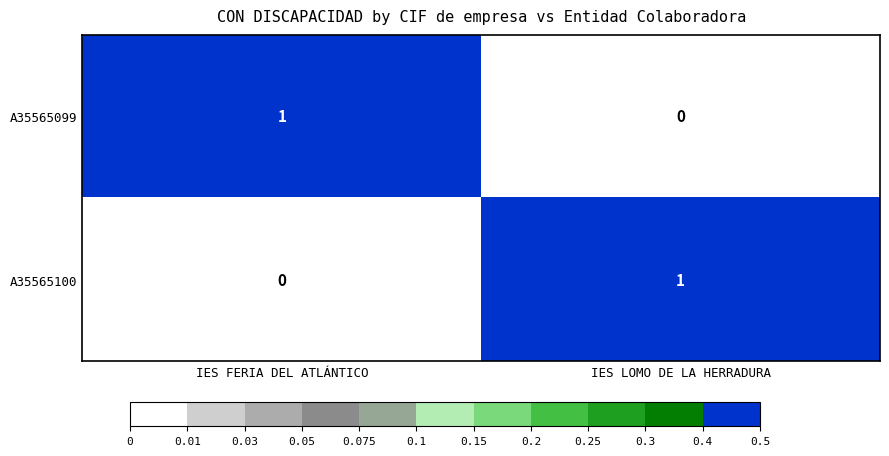

At which label does A35565099 reach its minimum?

IES LOMO DE LA HERRADURA